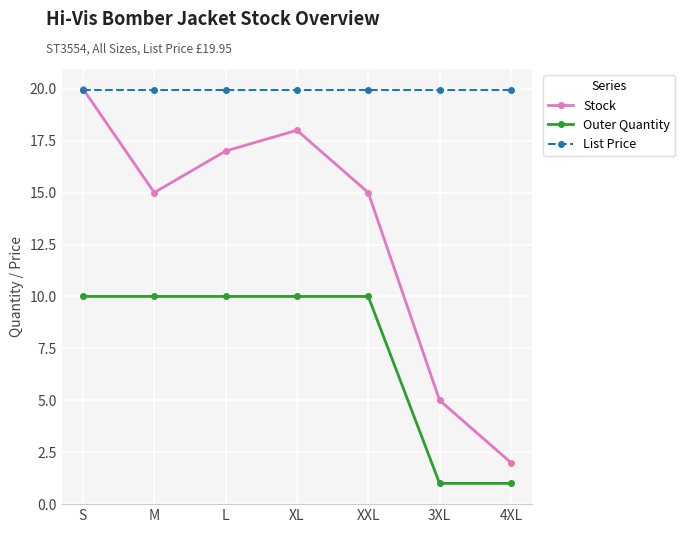

What is the sum of the List Price values at 4XL and XXL?

39.9